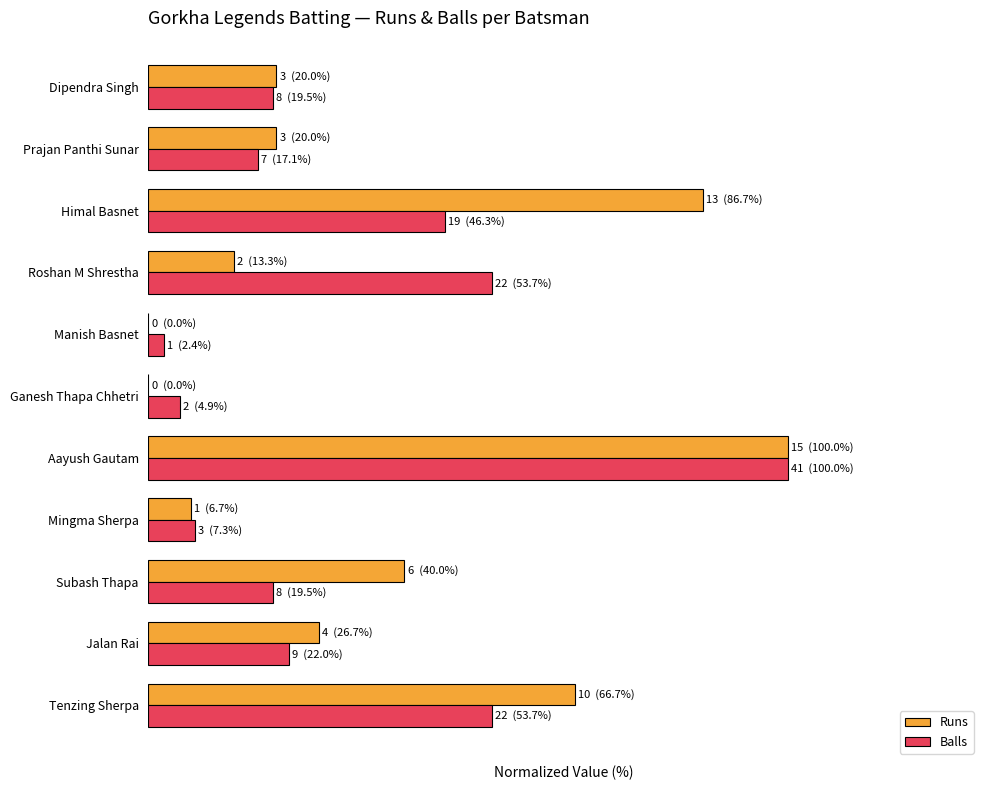

Which series has the largest total across all categories?

Runs